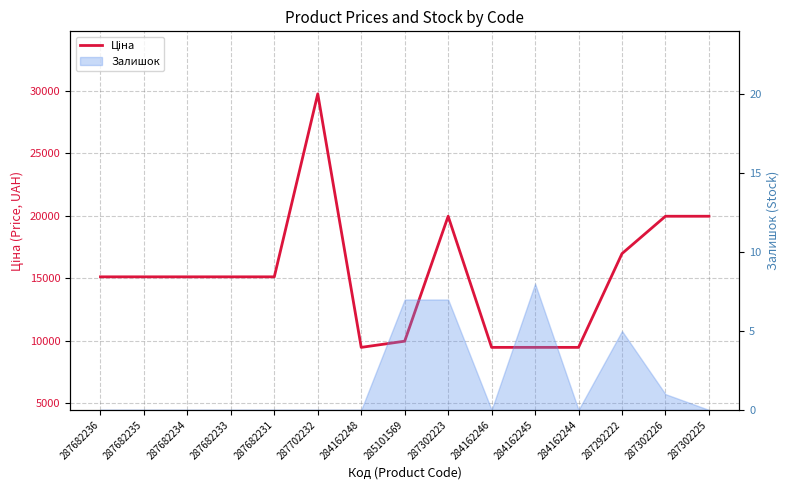

What is the sum of the values at 284162244 and 287682236?

24600.1